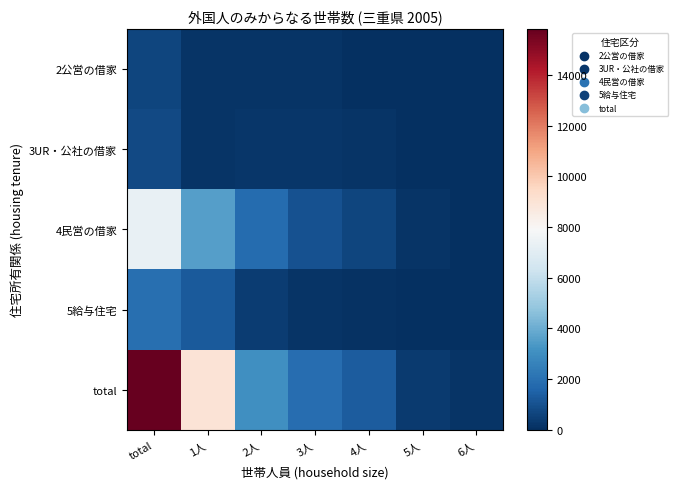

Which series changed the most between 1人 and 6人?

total